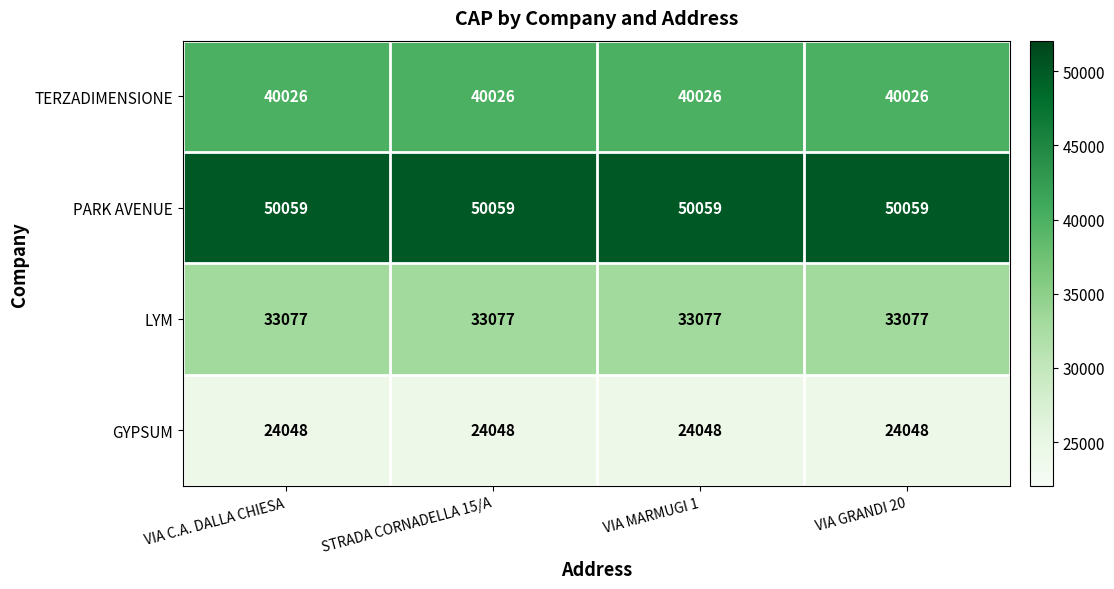

True or false: GYPSUM has a value of 31869 at STRADA CORNADELLA 15/A.

False